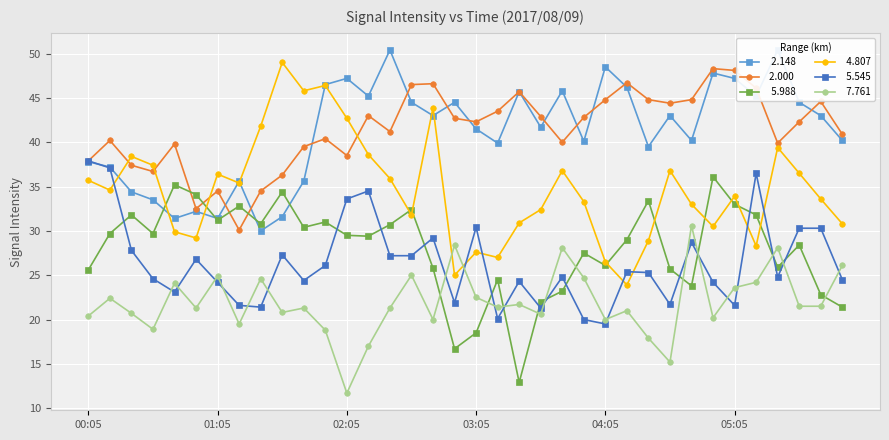

Reading left to right, what are all the values shown in this chart?

  2.148: 00:05=37.8	00:15=37.2	00:25=34.4	00:35=33.5	00:45=31.4	00:55=32.2	01:05=31.4	01:15=35.6	01:25=30.0	01:35=31.6	01:45=35.6	01:55=46.5	02:05=47.2	02:15=45.2	02:25=50.4	02:35=44.5	02:45=43.0	02:55=44.5	03:05=41.5	03:15=39.9	03:25=45.7	03:35=41.7	03:45=45.8	03:55=40.1	04:05=48.5	04:15=46.2	04:25=39.5	04:35=43.0	04:45=40.2	04:55=47.8	05:05=47.2	05:15=45.2	05:25=50.4	05:35=44.5	05:45=43.0	05:55=40.2
 2.000: 00:05=37.9	00:15=40.2	00:25=37.4	00:35=36.7	00:45=39.8	00:55=32.5	01:05=34.5	01:15=30.1	01:25=34.5	01:35=36.3	01:45=39.5	01:55=40.4	02:05=38.5	02:15=43.0	02:25=41.2	02:35=46.5	02:45=46.6	02:55=42.7	03:05=42.3	03:15=43.5	03:25=45.7	03:35=42.9	03:45=40.0	03:55=42.8	04:05=44.8	04:15=46.7	04:25=44.8	04:35=44.4	04:45=44.8	04:55=48.3	05:05=48.1	05:15=46.1	05:25=39.9	05:35=42.3	05:45=44.6	05:55=40.9
  5.988: 00:05=25.6	00:15=29.7	00:25=31.8	00:35=29.7	00:45=35.2	00:55=34.1	01:05=31.2	01:15=32.8	01:25=30.8	01:35=34.4	01:45=30.4	01:55=31.0	02:05=29.5	02:15=29.4	02:25=30.7	02:35=32.4	02:45=25.8	02:55=16.7	03:05=18.5	03:15=24.5	03:25=12.9	03:35=22.0	03:45=23.2	03:55=27.5	04:05=26.1	04:15=29.0	04:25=33.4	04:35=25.7	04:45=23.8	04:55=36.1	05:05=33.0	05:15=31.8	05:25=25.9	05:35=28.4	05:45=22.8	05:55=21.4
  4.807: 00:05=35.7	00:15=34.6	00:25=38.4	00:35=37.4	00:45=29.9	00:55=29.2	01:05=36.4	01:15=35.4	01:25=41.8	01:35=49.0	01:45=45.8	01:55=46.4	02:05=42.7	02:15=38.6	02:25=35.9	02:35=31.8	02:45=43.9	02:55=25.0	03:05=27.6	03:15=27.0	03:25=30.9	03:35=32.4	03:45=36.8	03:55=33.3	04:05=26.5	04:15=23.9	04:25=28.9	04:35=36.8	04:45=33.0	04:55=30.5	05:05=33.9	05:15=28.3	05:25=39.4	05:35=36.5	05:45=33.6	05:55=30.8
  5.545: 00:05=37.9	00:15=37.1	00:25=27.8	00:35=24.6	00:45=23.1	00:55=26.8	01:05=24.2	01:15=21.6	01:25=21.4	01:35=27.3	01:45=24.4	01:55=26.1	02:05=33.6	02:15=34.5	02:25=27.2	02:35=27.2	02:45=29.2	02:55=21.9	03:05=30.4	03:15=20.1	03:25=24.3	03:35=21.3	03:45=24.8	03:55=20.0	04:05=19.5	04:15=25.4	04:25=25.3	04:35=21.7	04:45=28.7	04:55=24.2	05:05=21.6	05:15=36.5	05:25=24.8	05:35=30.3	05:45=30.3	05:55=24.5
  7.761: 00:05=20.4	00:15=22.4	00:25=20.7	00:35=18.9	00:45=24.1	00:55=21.3	01:05=24.9	01:15=19.5	01:25=24.6	01:35=20.8	01:45=21.3	01:55=18.8	02:05=11.7	02:15=17.0	02:25=21.3	02:35=25.0	02:45=20.0	02:55=28.4	03:05=22.5	03:15=21.4	03:25=21.7	03:35=20.6	03:45=28.1	03:55=24.7	04:05=20.0	04:15=21.0	04:25=17.9	04:35=15.2	04:45=30.6	04:55=20.2	05:05=23.6	05:15=24.2	05:25=28.1	05:35=21.5	05:45=21.5	05:55=26.1